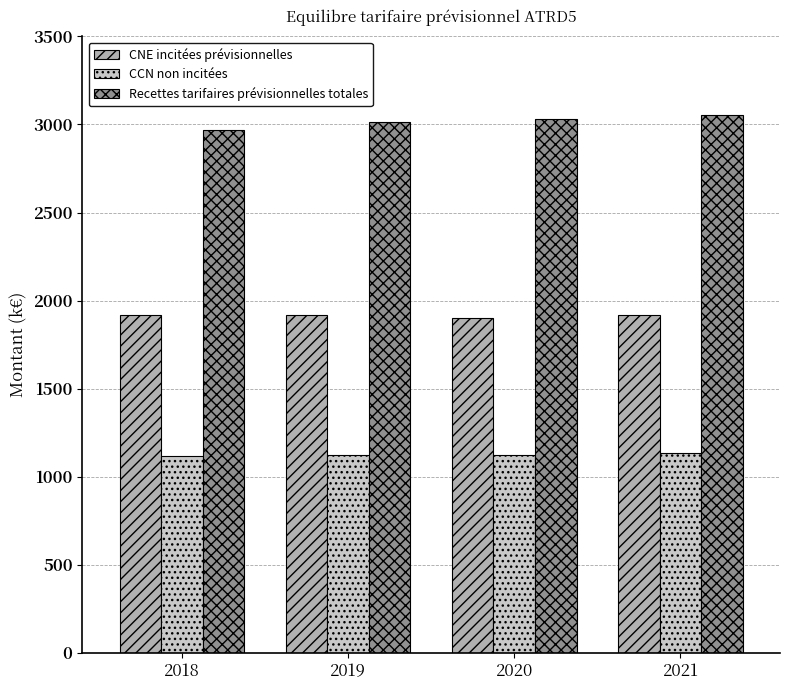

Which series has the largest total across all categories?

Recettes tarifaires prévisionnelles totales